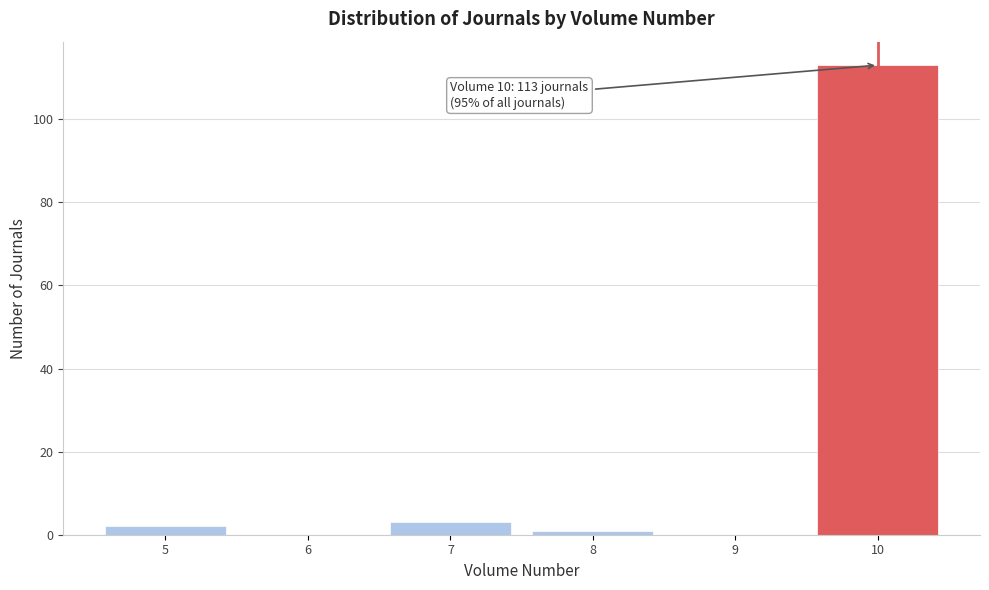

Over which range of the x-axis is the bar tallest?

9.5 to 10.5